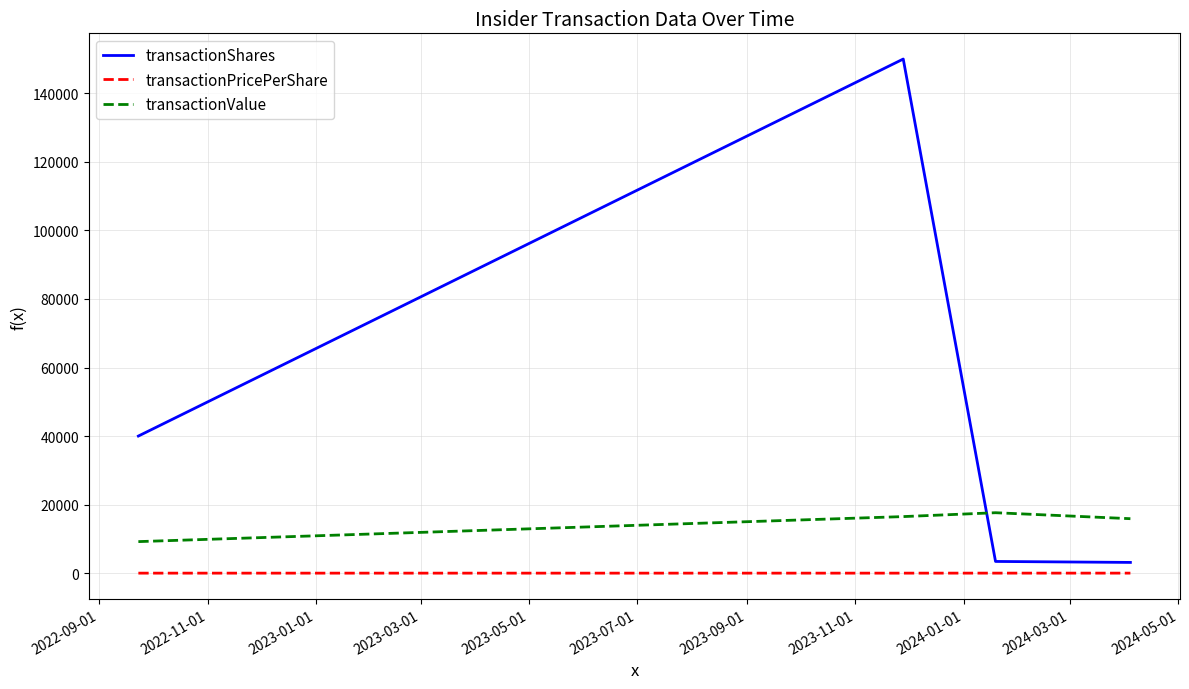

Rank the series by their maximum value, from highest to lowest.

transactionShares, transactionValue, transactionPricePerShare